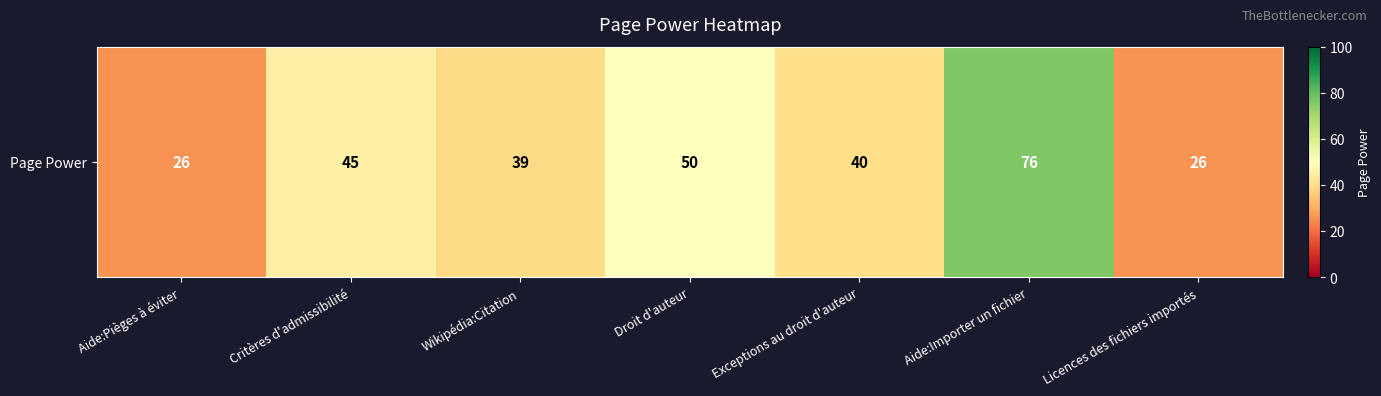

What is the difference between the maximum and second lowest values?

50